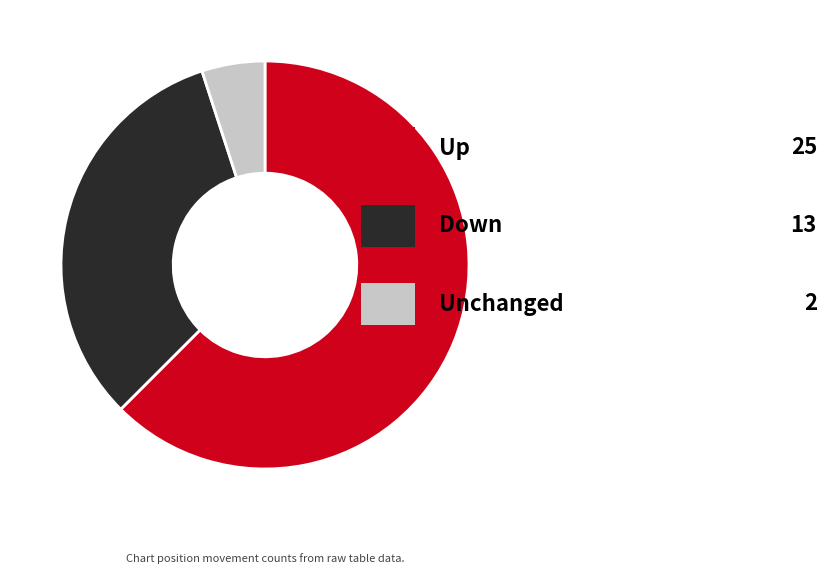

Does any single category account for the majority?

Yes